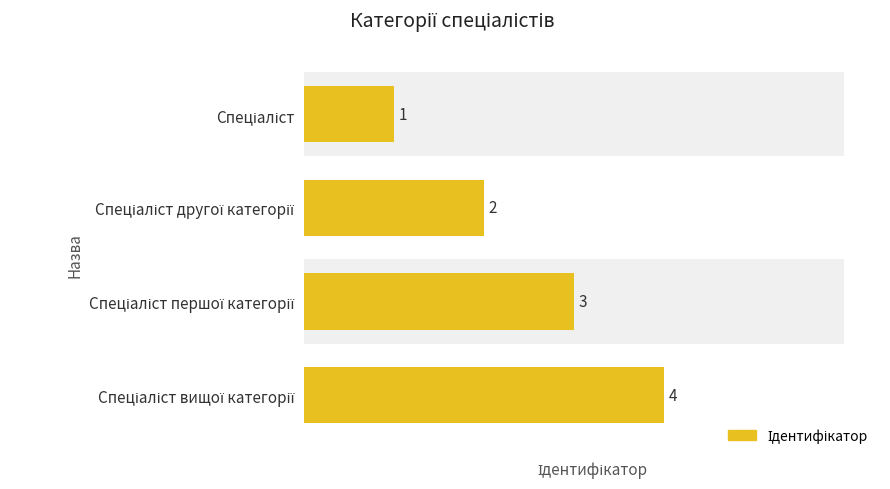

What is the average value?

2